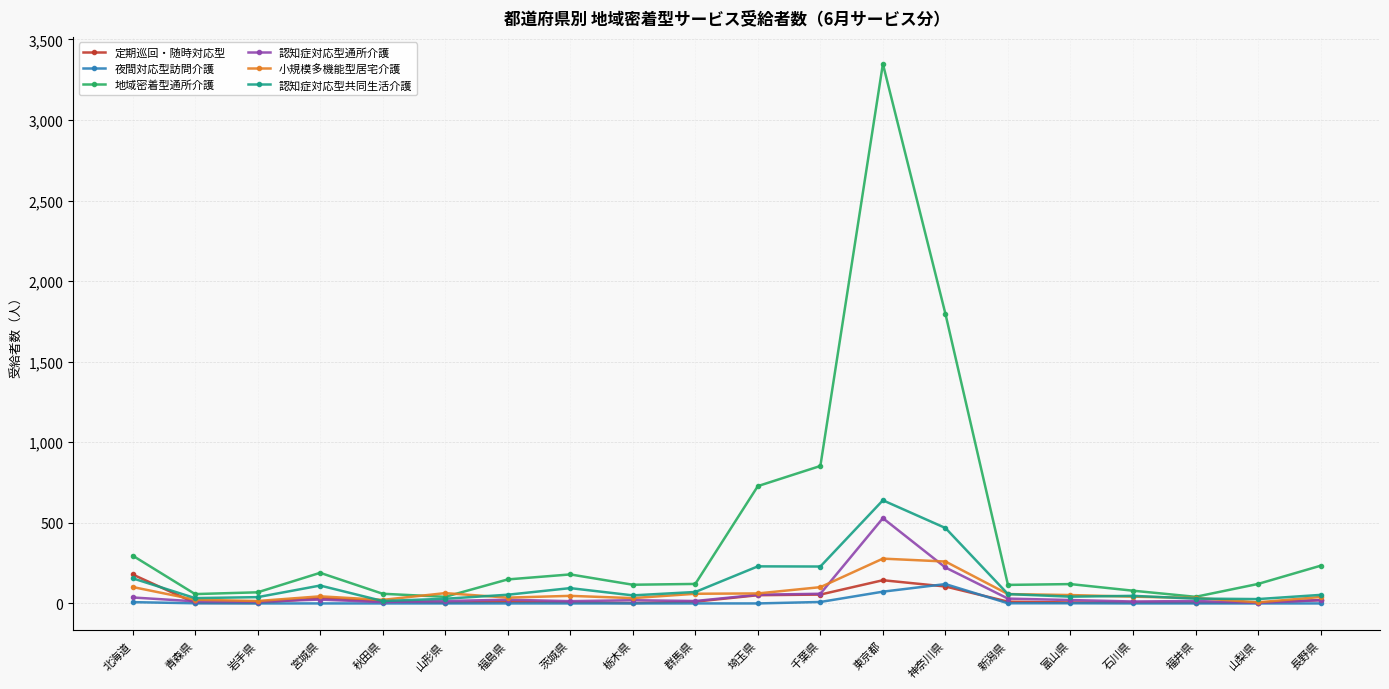

At how many categories does at least one series exceed 2587?

1